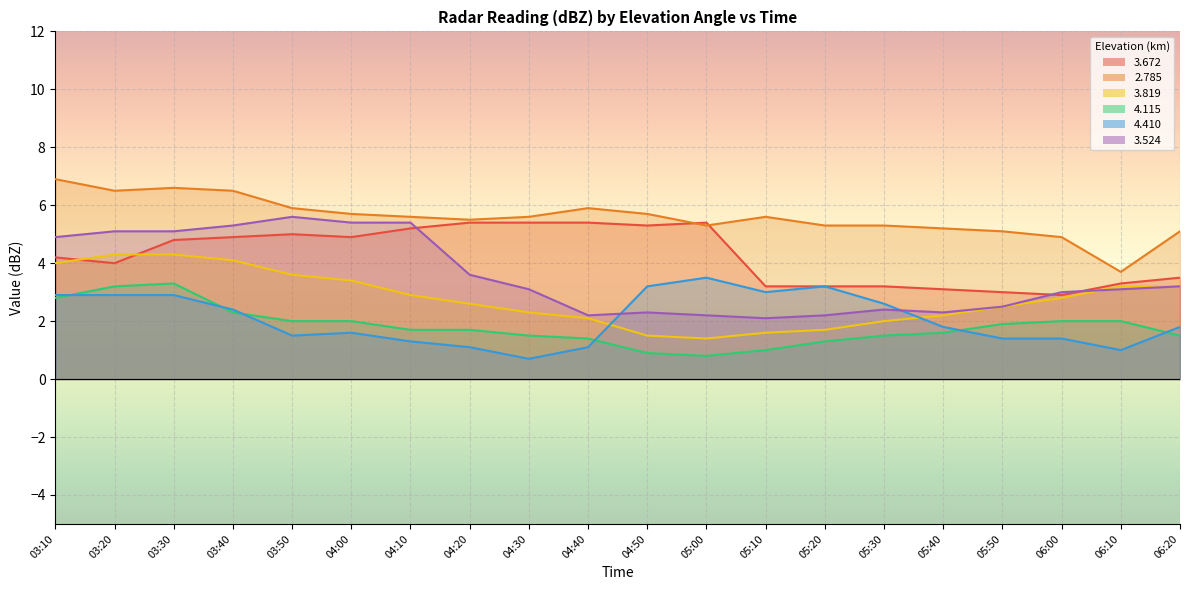

What are all the series names shown in the legend?

  3.672,   2.785,   3.819,   4.115,   4.410,   3.524